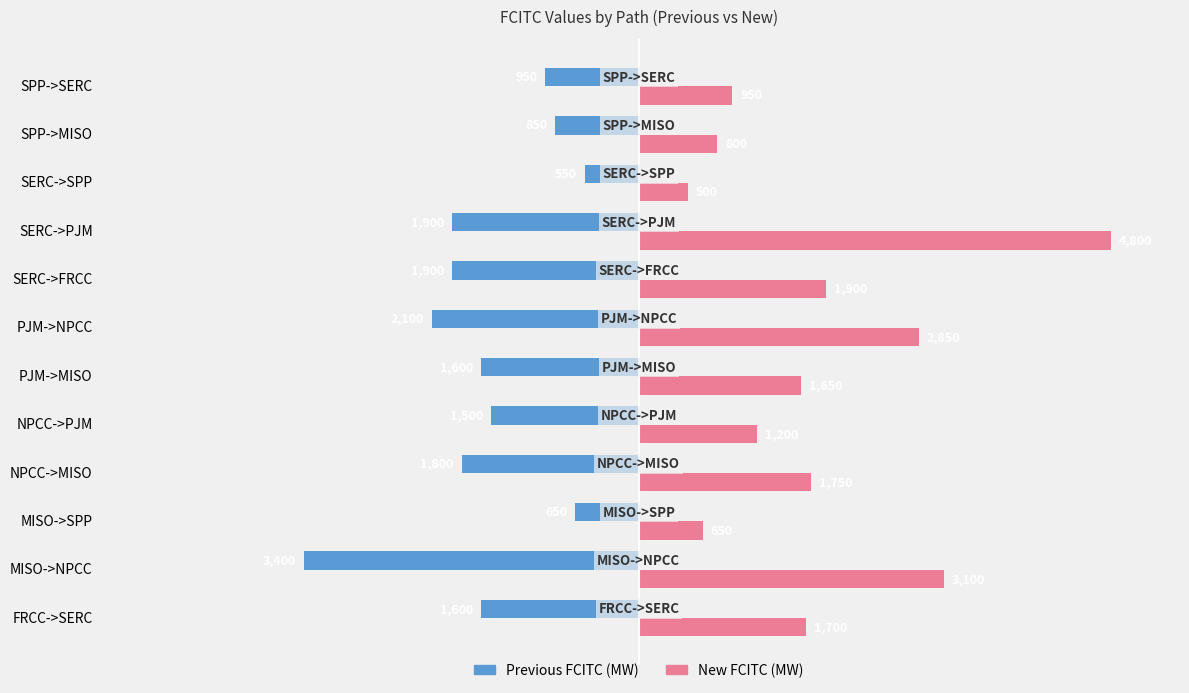

At which label is Previous FCITC (MW) closest to -1975?

SERC->FRCC